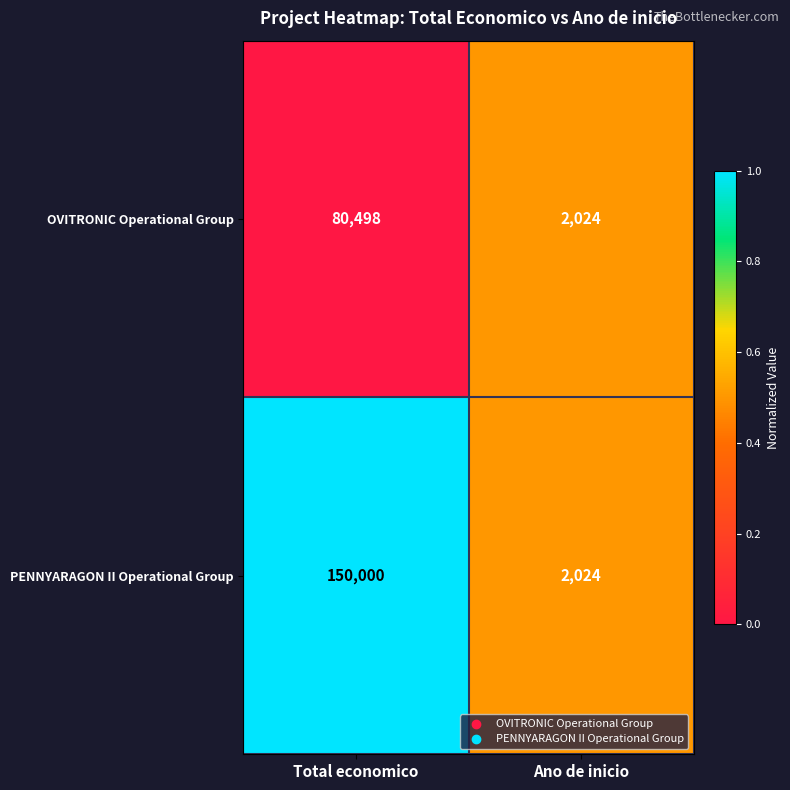

What is the total value across all series at Total economico?

230498